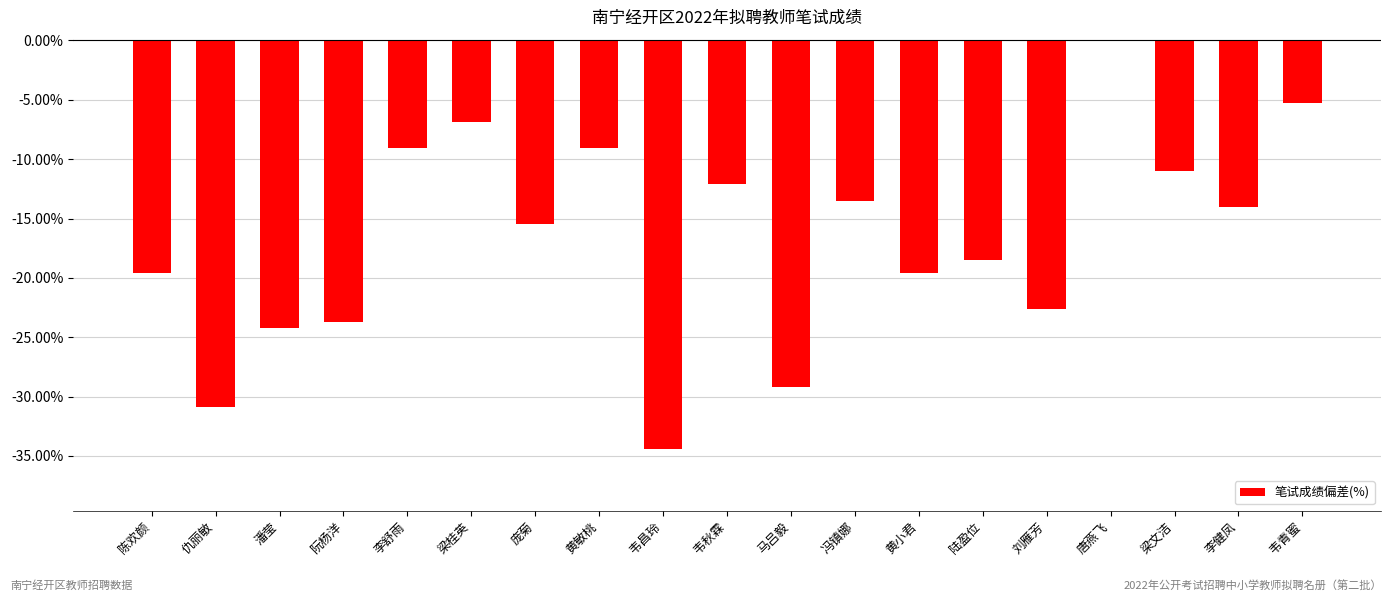

Which has a higher value, 仇丽敏 or 李舒雨?

李舒雨